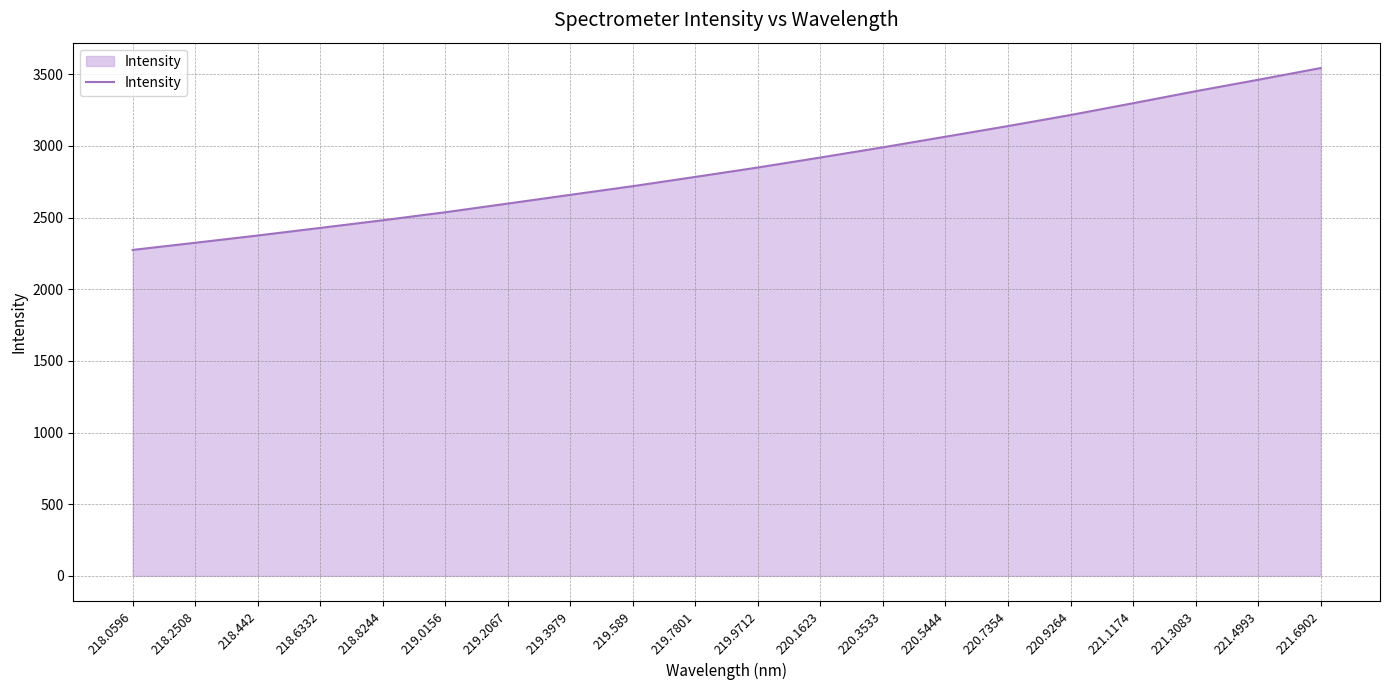

True or false: the data shows 1404.2 at 221.6902.

False